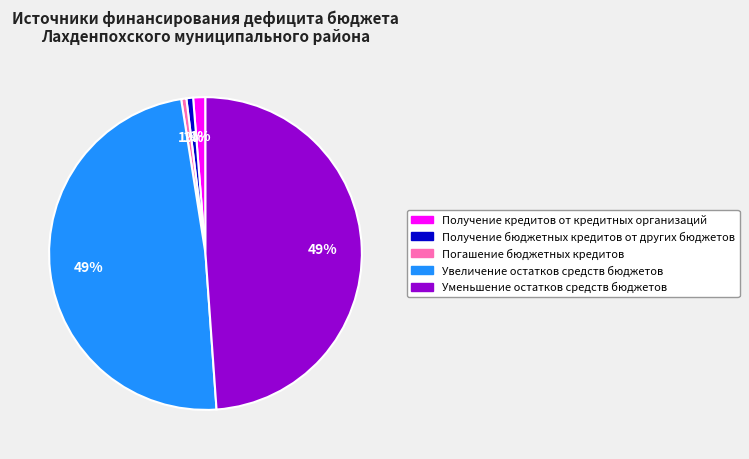

To the nearest percent, what is the difference between the Уменьшение остатков средств бюджетов and Погашение бюджетных кредитов slice percentages?

48%